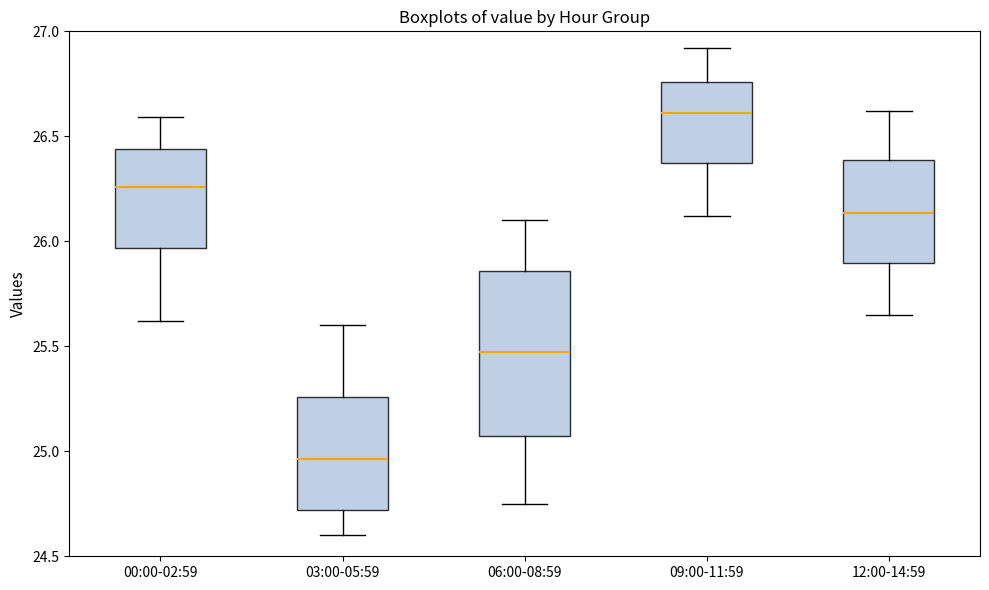

Comparing the boxes themselves (not the whiskers), which one is the tallest?

06:00-08:59